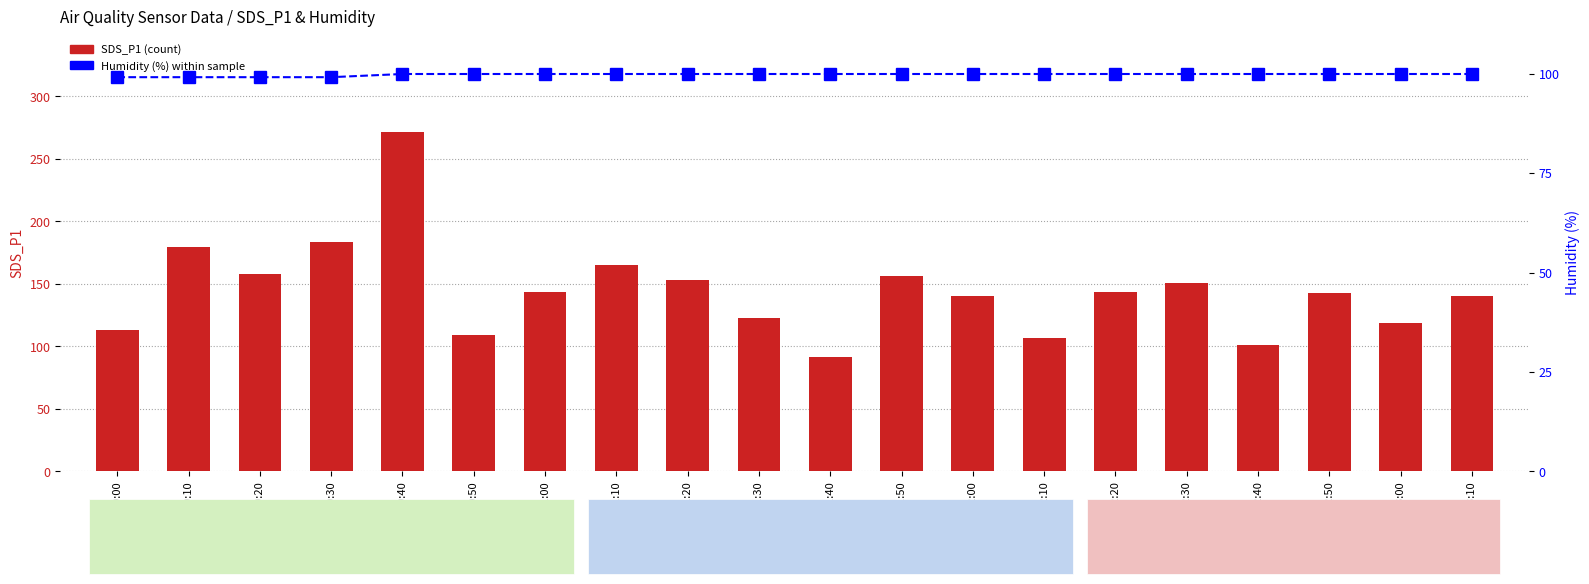

How many data points does each series have?

20